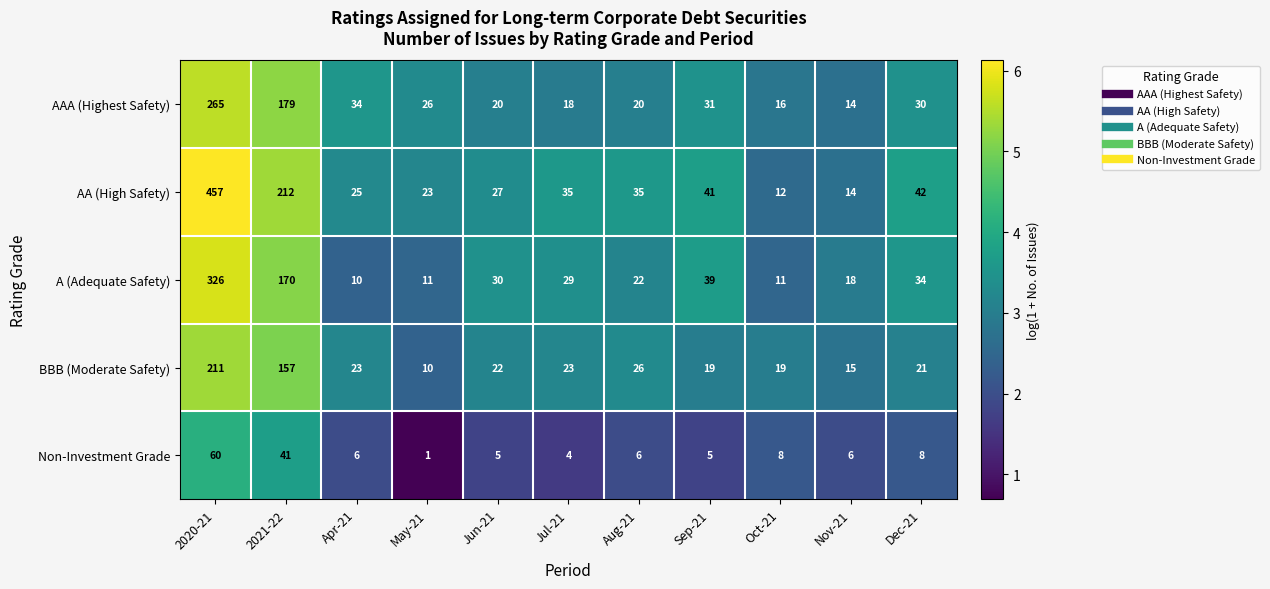

What is the total value across all series at Jun-21?

104